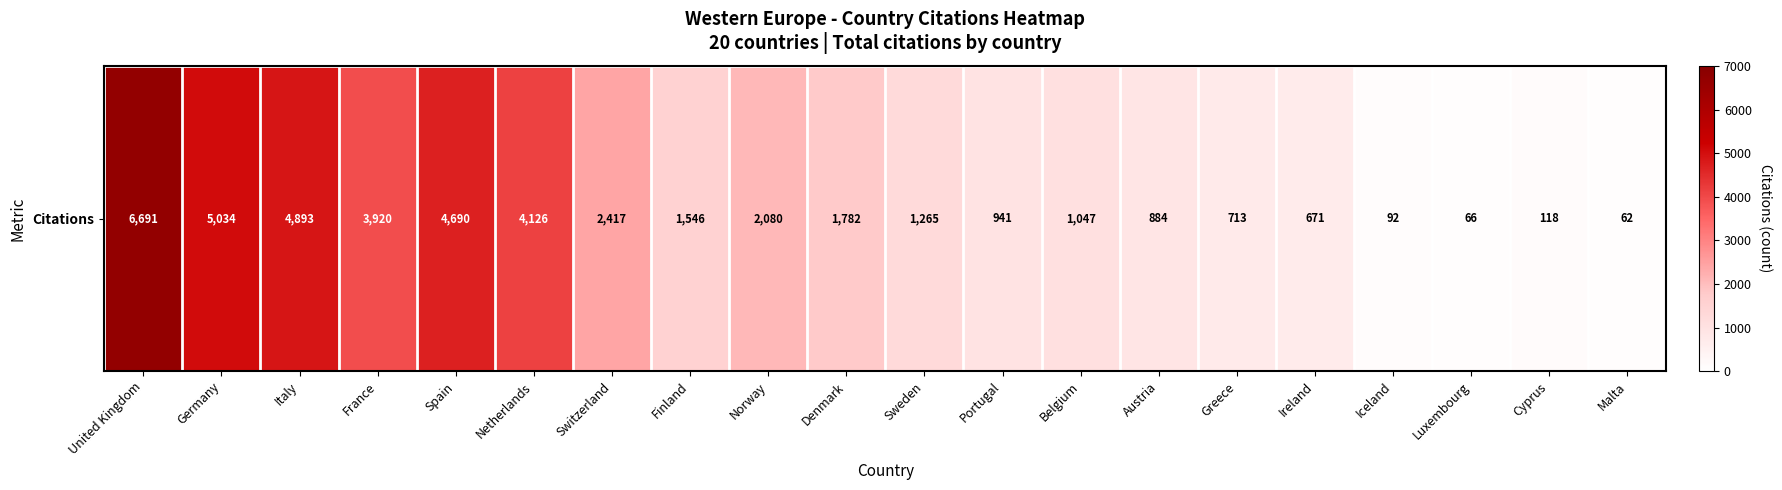

What is the change in value from Finland to Denmark?

+236